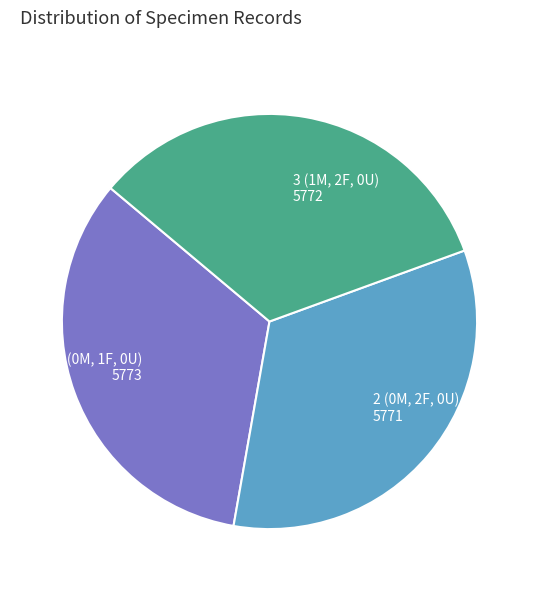

Is there any slice that represents more than half of the pie?

No